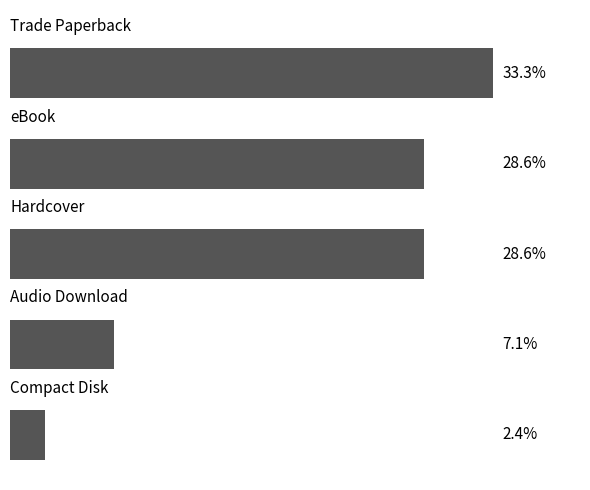

Does the chart contain any negative values?

No